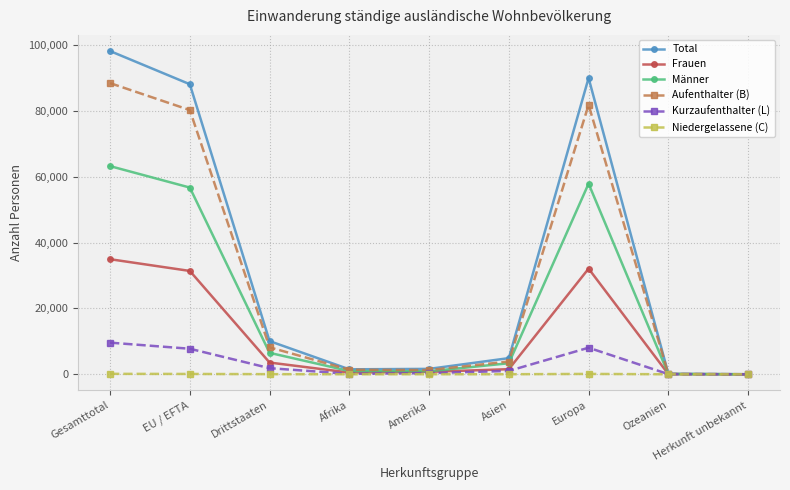

What is the maximum value for Frauen?

34938